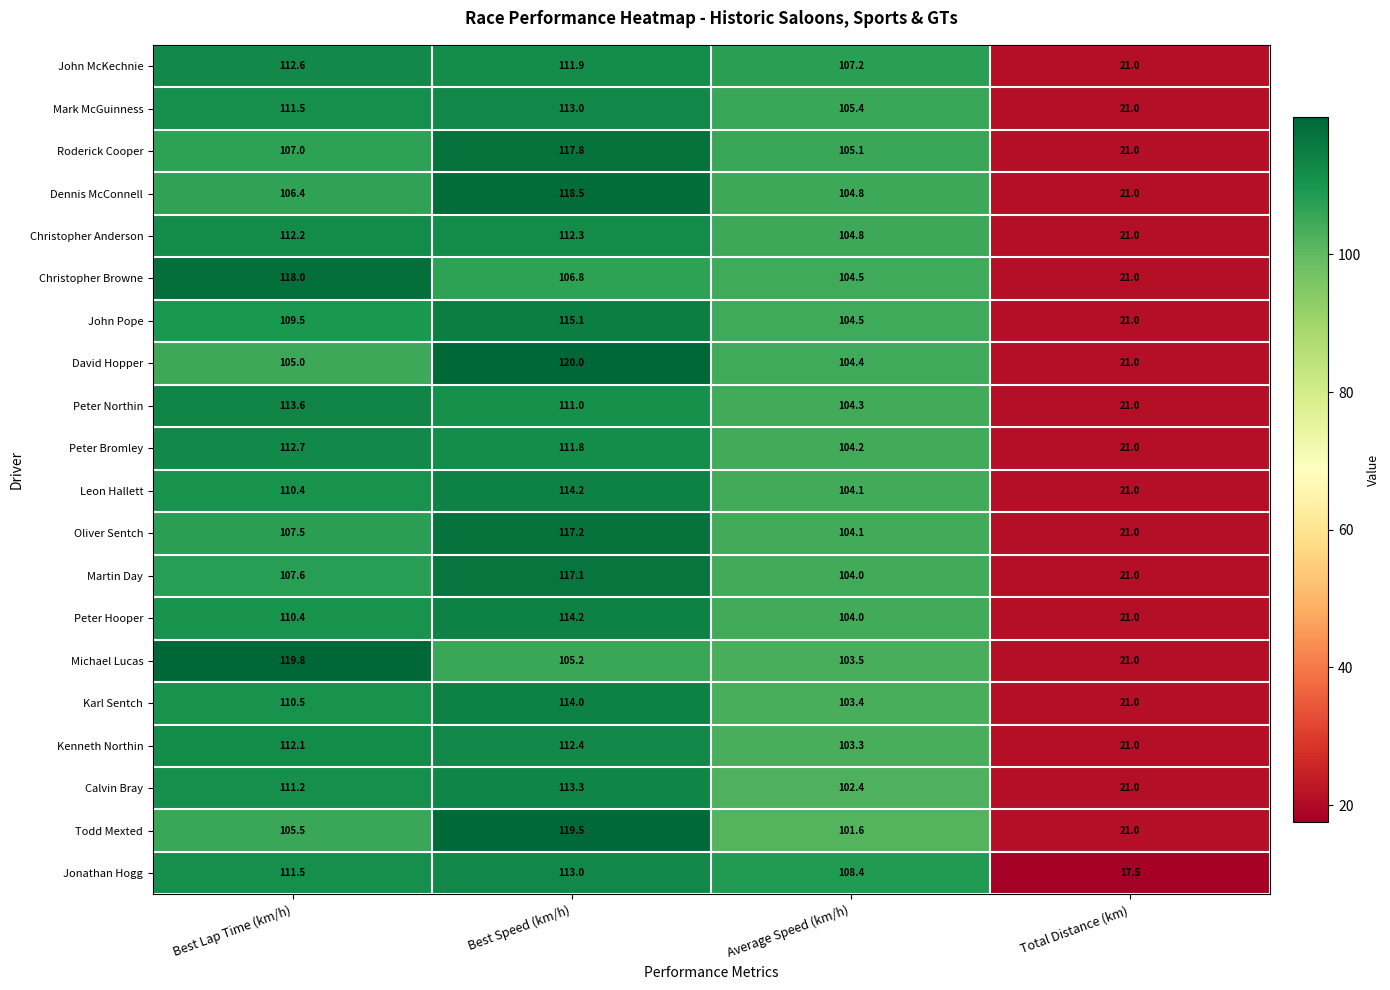

How many distinct data groups are displayed?

20